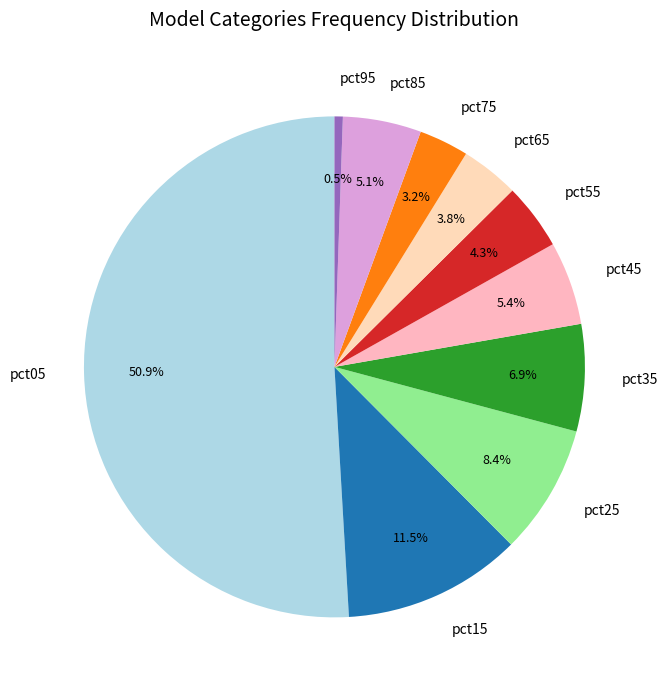

Which has a higher value, pct65 or pct35?

pct35